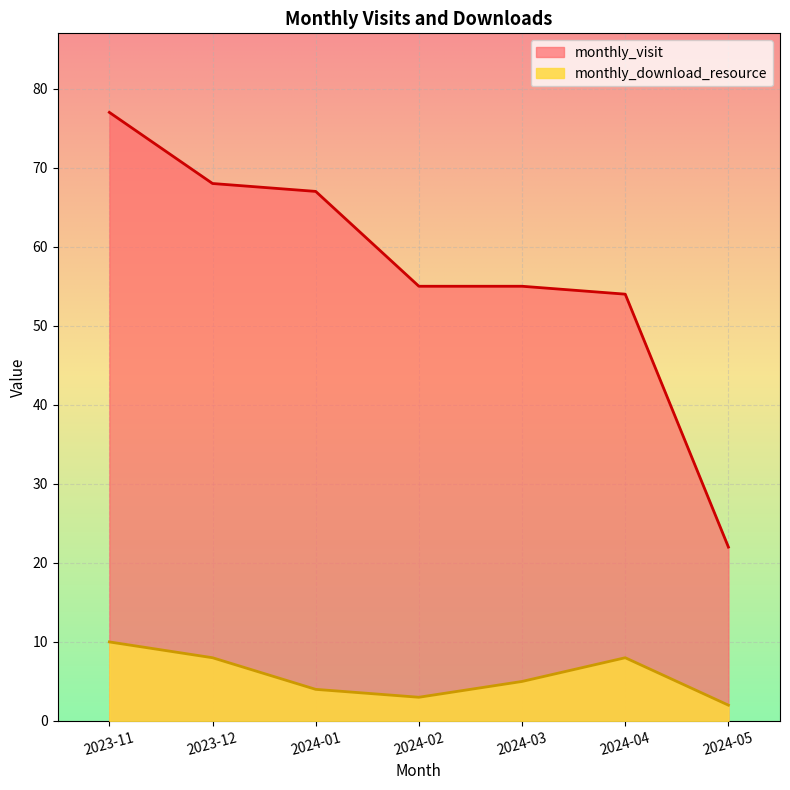

The value of monthly_visit at 2024-03 is 25. True or false?

False